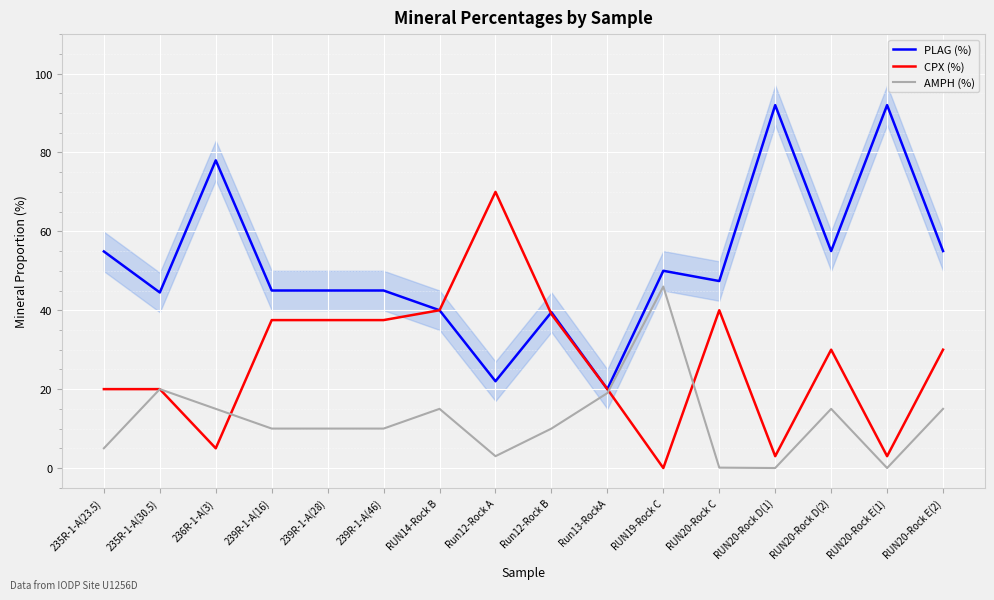

Reading right to left, list all the values displayed in this chart.

PLAG (%): 55.0	92.0	55.0	92.0	47.4	50.0	20.0	39.5	22.0	40.0	45.0	45.0	45.0	78.0	44.5	54.9
CPX (%): 30.0	3.0	30.0	3.0	40.0	0.0	20.0	39.0	70.0	40.0	37.5	37.5	37.5	5.0	20.0	20.0
AMPH (%): 15.0	0.0	15.0	0.0	0.1	46.0	19.0	10.0	3.0	15.0	10.0	10.0	10.0	15.0	20.0	5.0